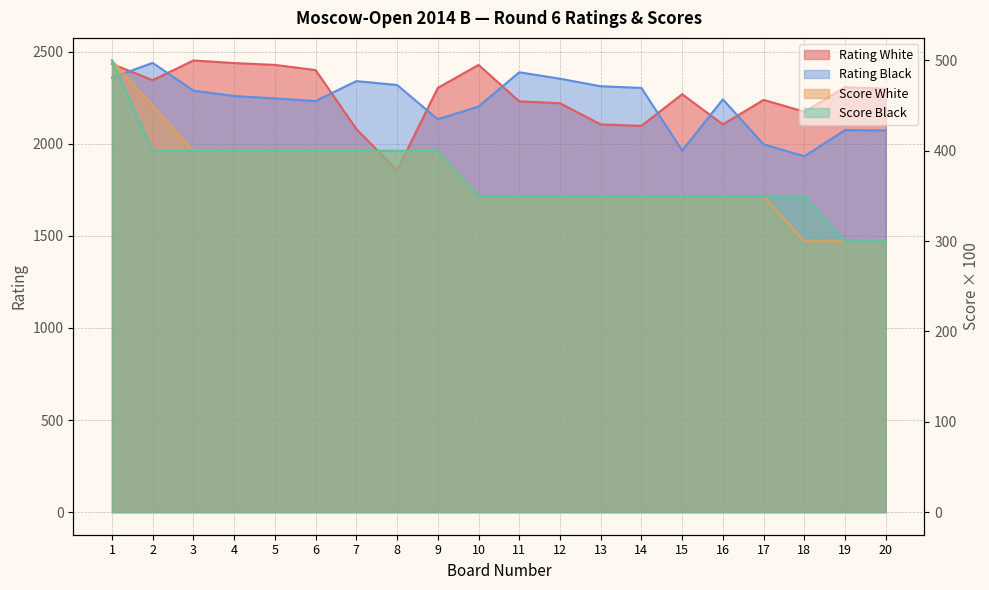

At how many categories does at least one series exceed 717?

20